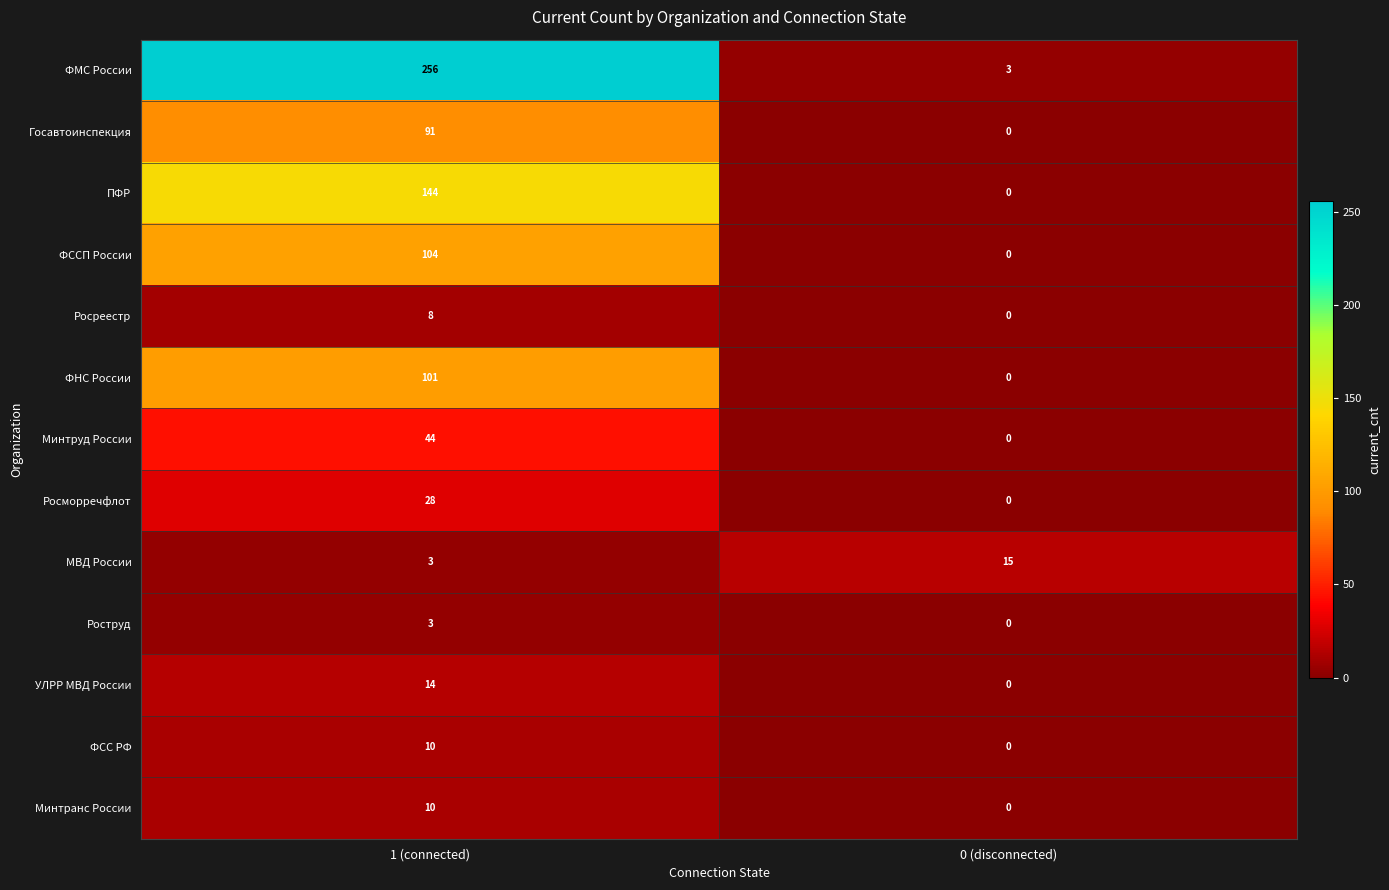

Where is Госавтоинспекция nearest to the value 45?

0 (disconnected)